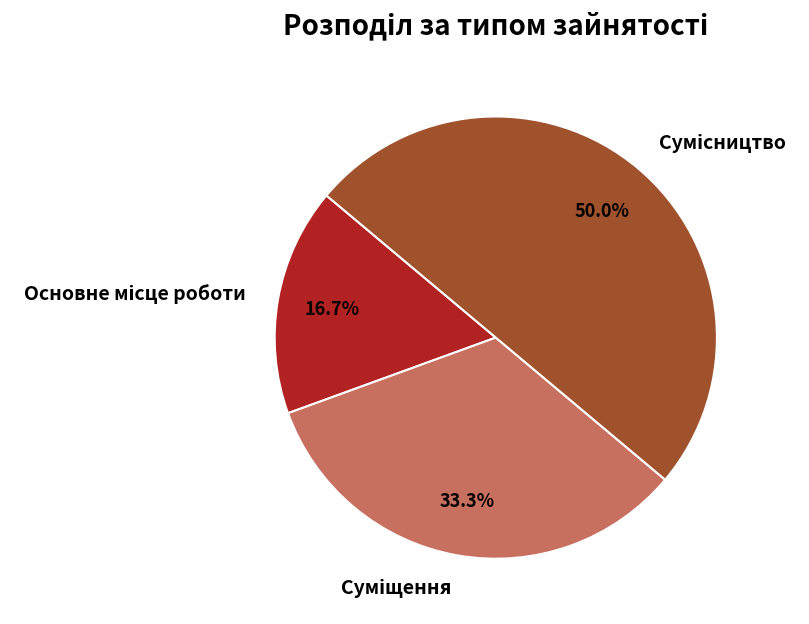

Count the number of slices in the pie.

3